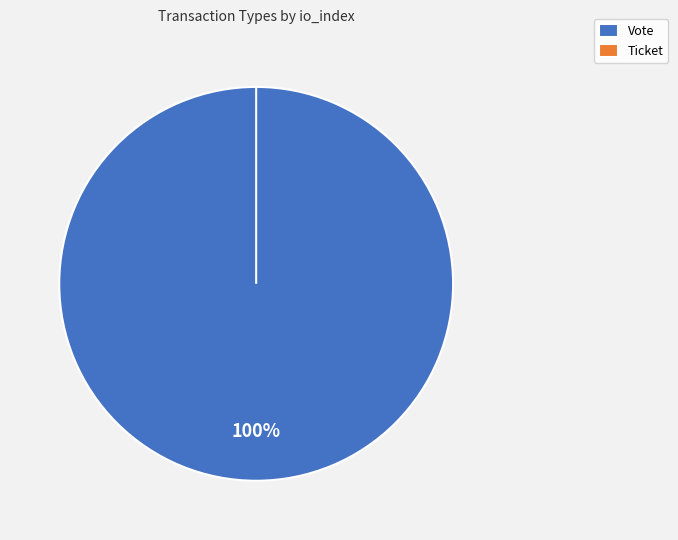

To the nearest percent, what is the combined percentage of Vote and Ticket?

100%